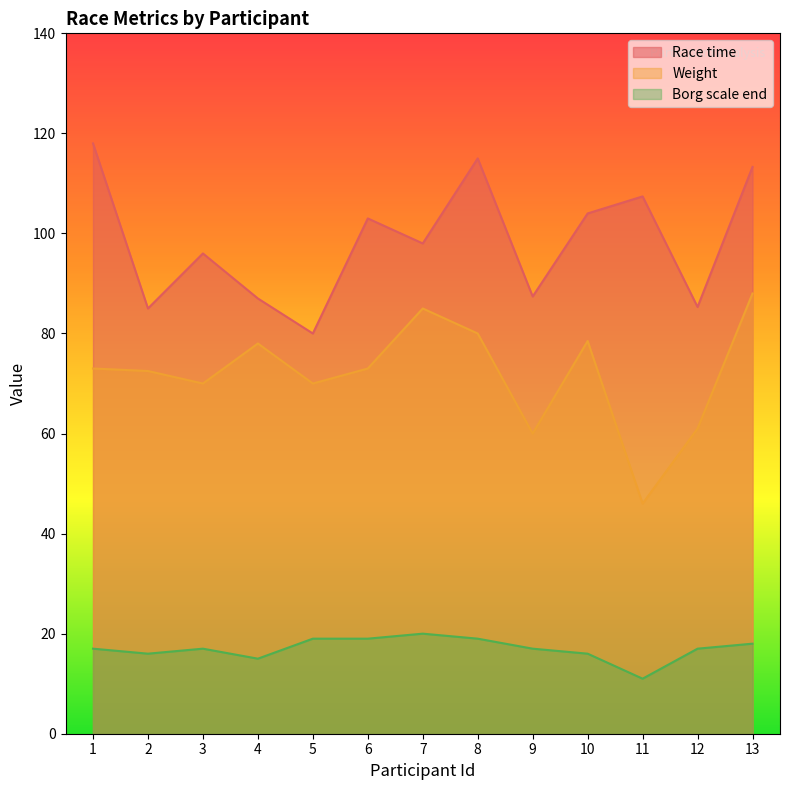

What is the value of the Race time point at the 7th from the left?

98.0